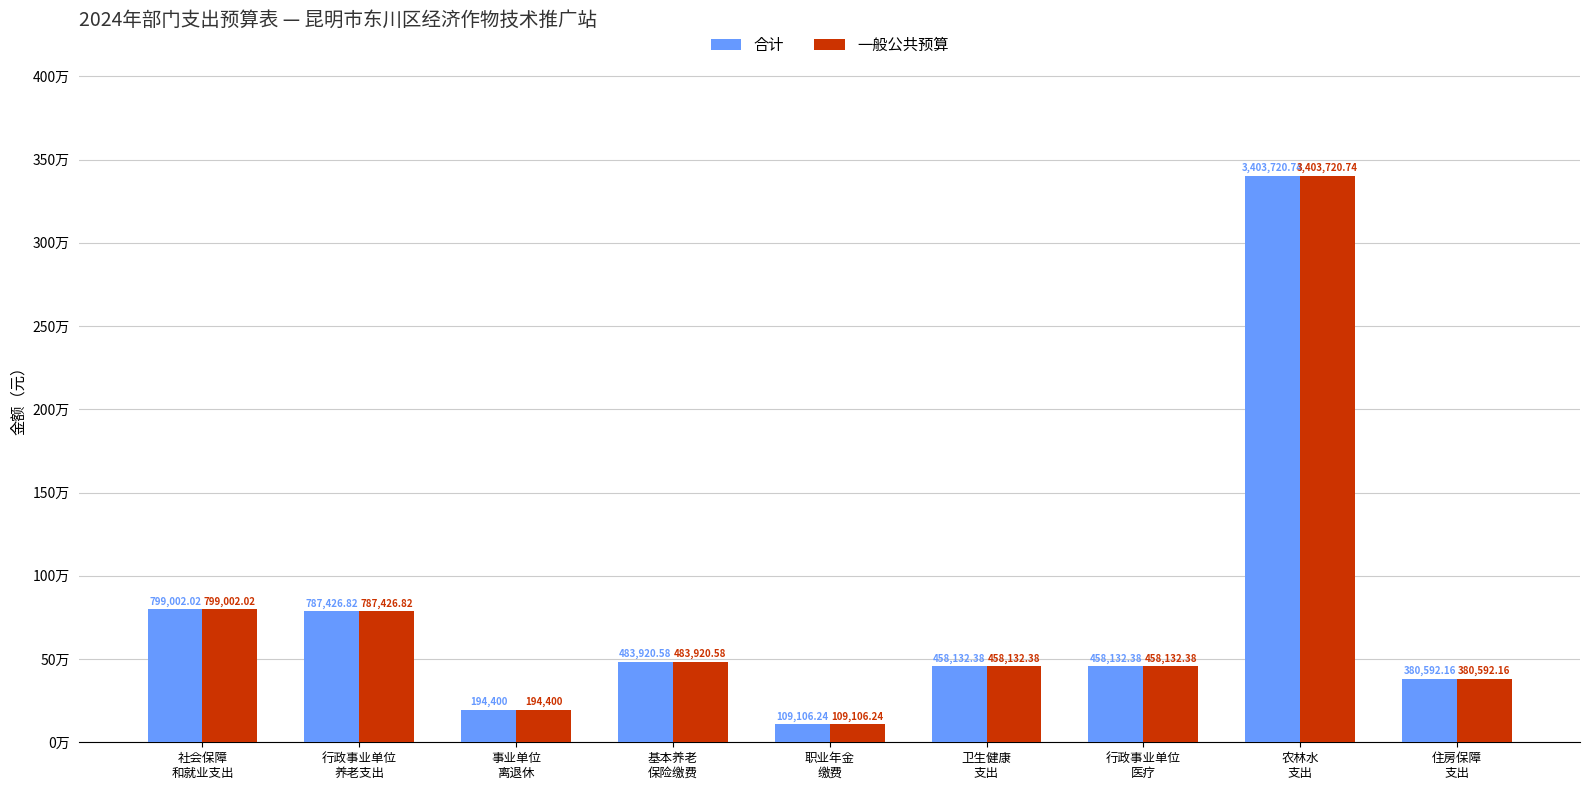

What are all the series names shown in the legend?

合计, 一般公共预算